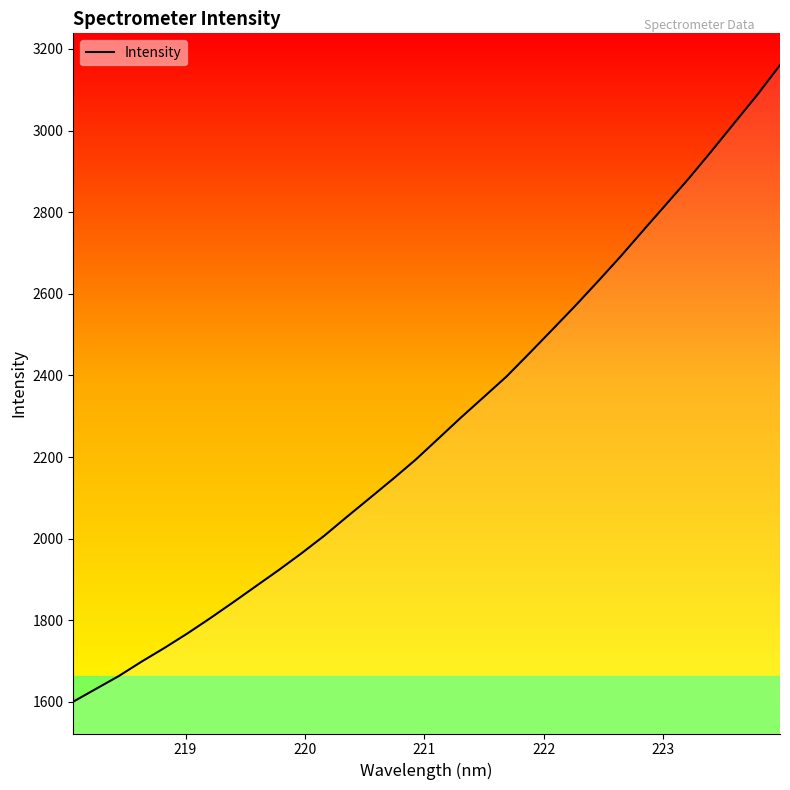

What is the smallest value displayed?

1600.7